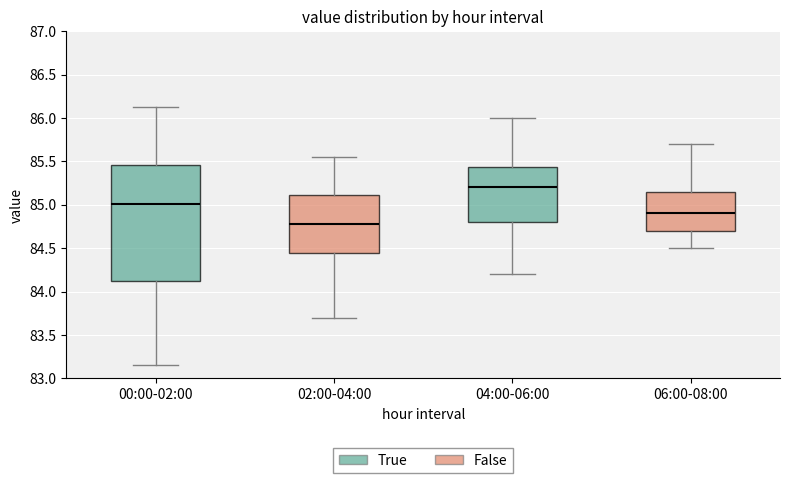

Reading left to right, transcribe this box plot: for each box, give where its median line is, the range the box spans, and where its two whiskers end, as read against the y-axis. The values are not printed on the chart, so give them approximately, as read against the axis.

00:00-02:00: median 85.00, box 84.15 to 85.45, whiskers 83.15 to 86.15
02:00-04:00: median 84.80, box 84.45 to 85.10, whiskers 83.70 to 85.55
04:00-06:00: median 85.20, box 84.80 to 85.45, whiskers 84.20 to 86.00
06:00-08:00: median 84.90, box 84.70 to 85.15, whiskers 84.50 to 85.70